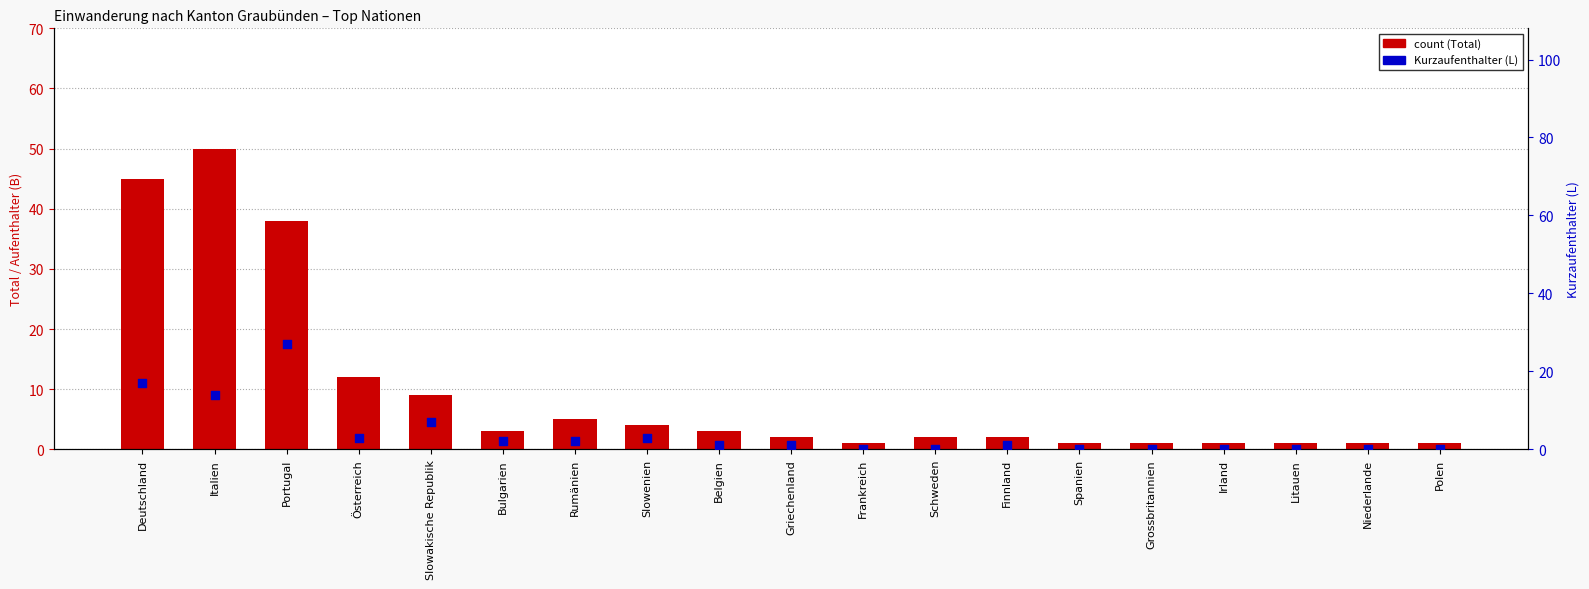

Which series has the largest total across all categories?

count (Total)